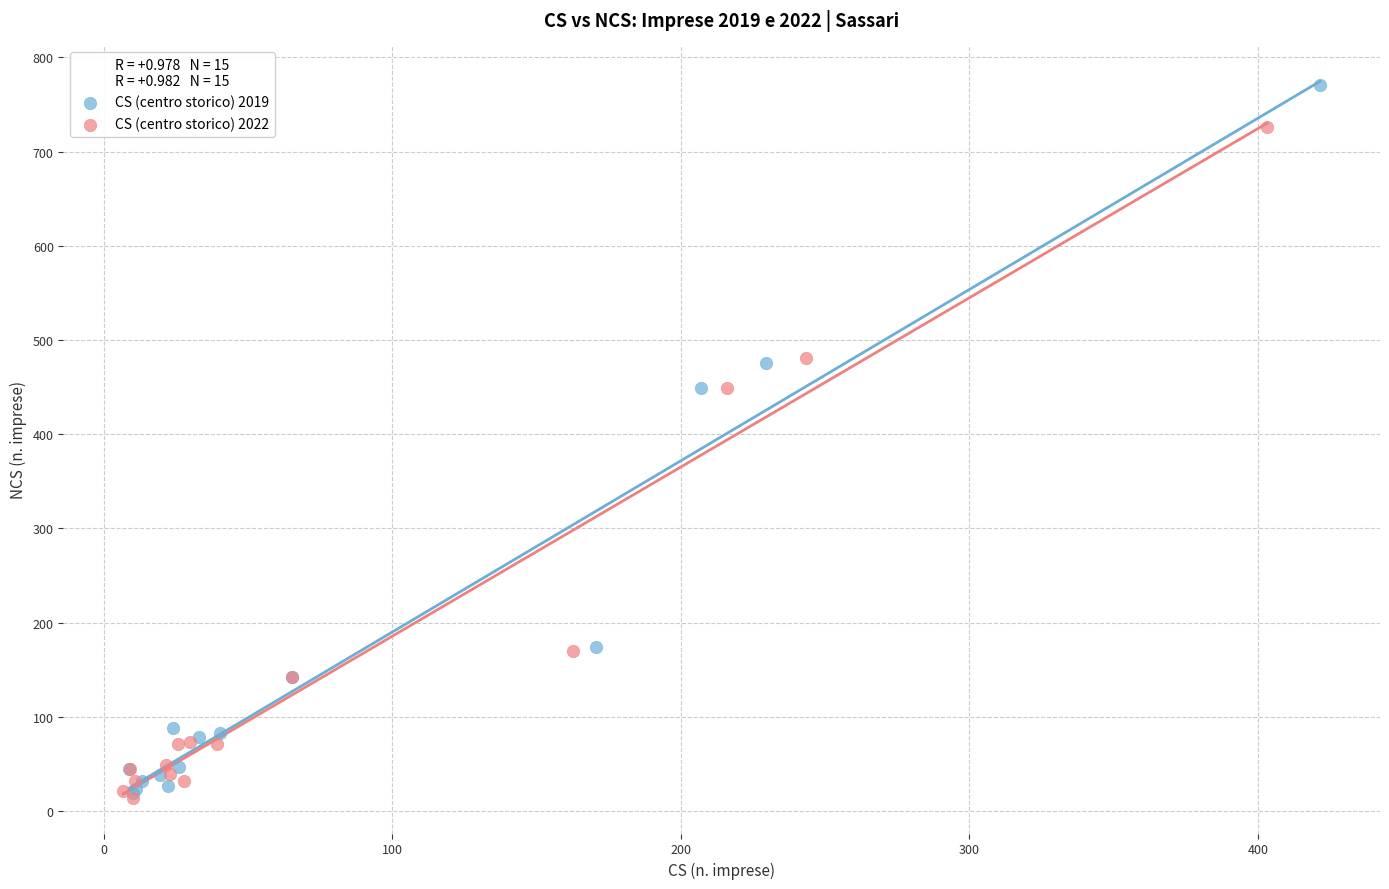

Which series reaches the maximum Y coordinate?

CS (centro storico) 2019